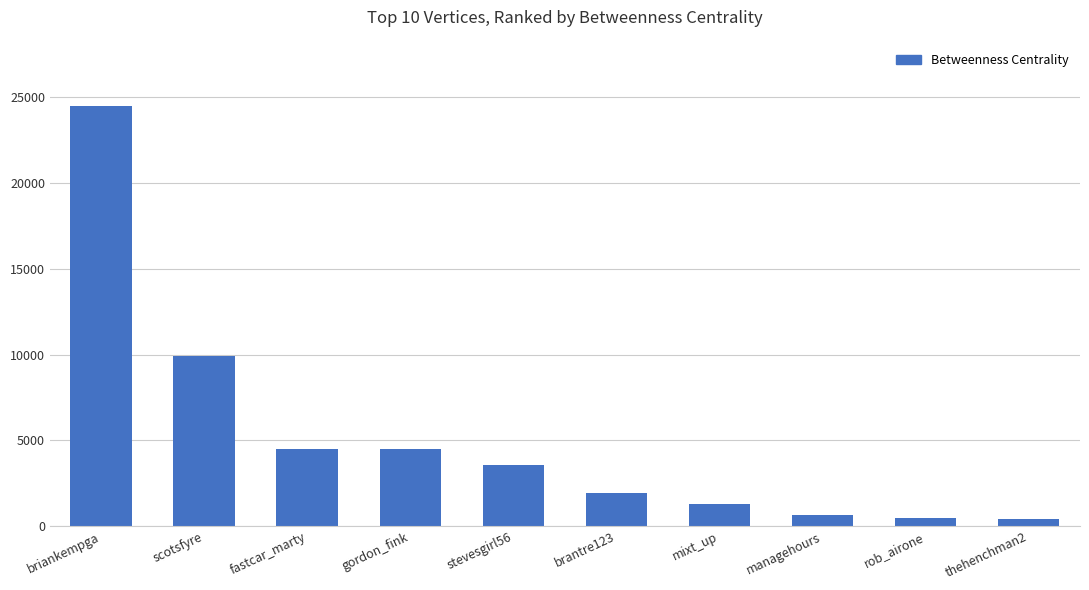

How many data points does each series have?

10